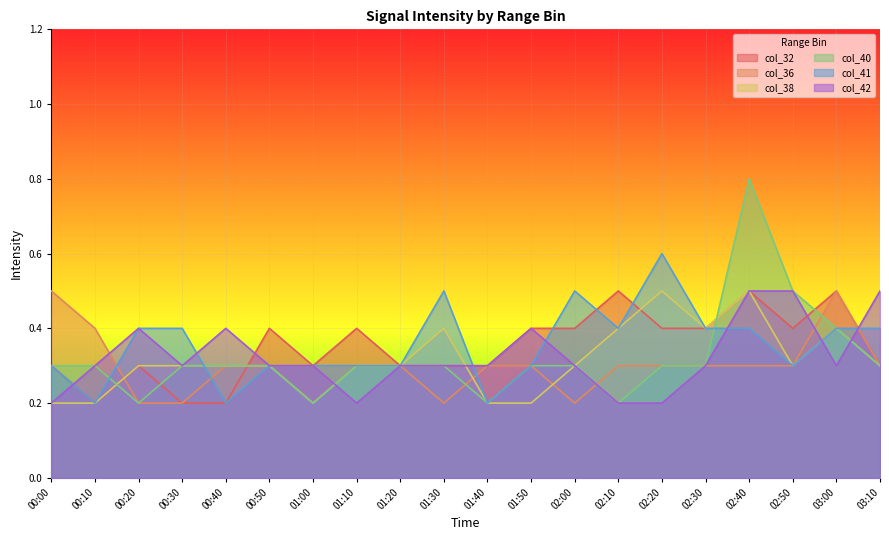

Which series changed the most between 01:40 and 02:10?

col_32